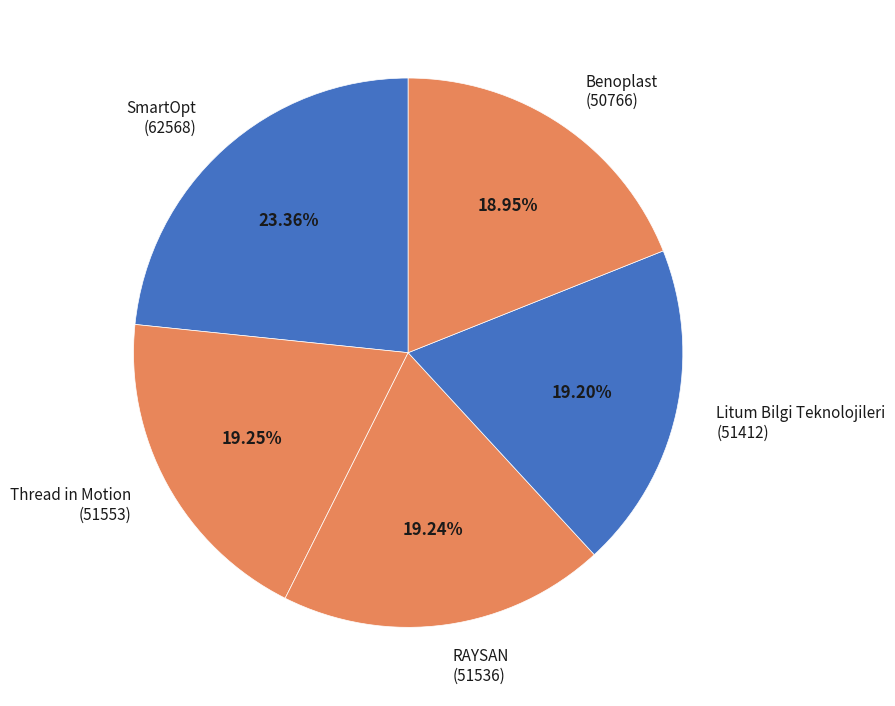

What percentage do SmartOpt and RAYSAN together represent?

42.6%